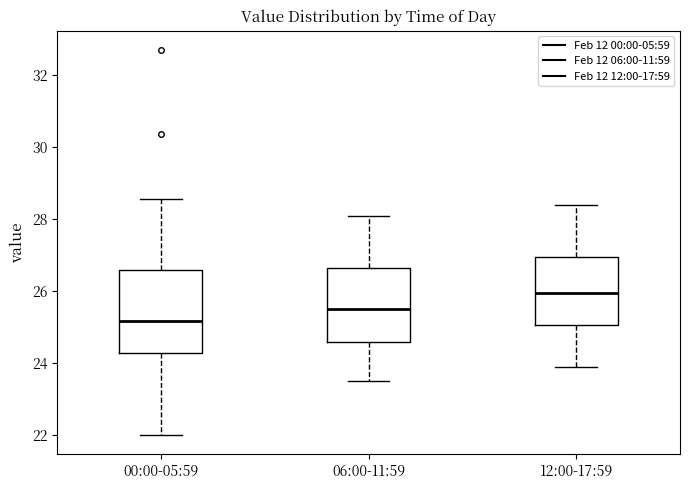

Reading left to right, transcribe this box plot: for each box, give where its median line is, the range the box spans, and where its two whiskers end, as read against the y-axis. The values are not printed on the chart, so give them approximately, as read against the axis.

00:00-05:59: median 25.2, box 24.2 to 26.6, whiskers 22.0 to 28.6
06:00-11:59: median 25.6, box 24.6 to 26.6, whiskers 23.6 to 28.2
12:00-17:59: median 26.0, box 25.0 to 27.0, whiskers 24.0 to 28.4